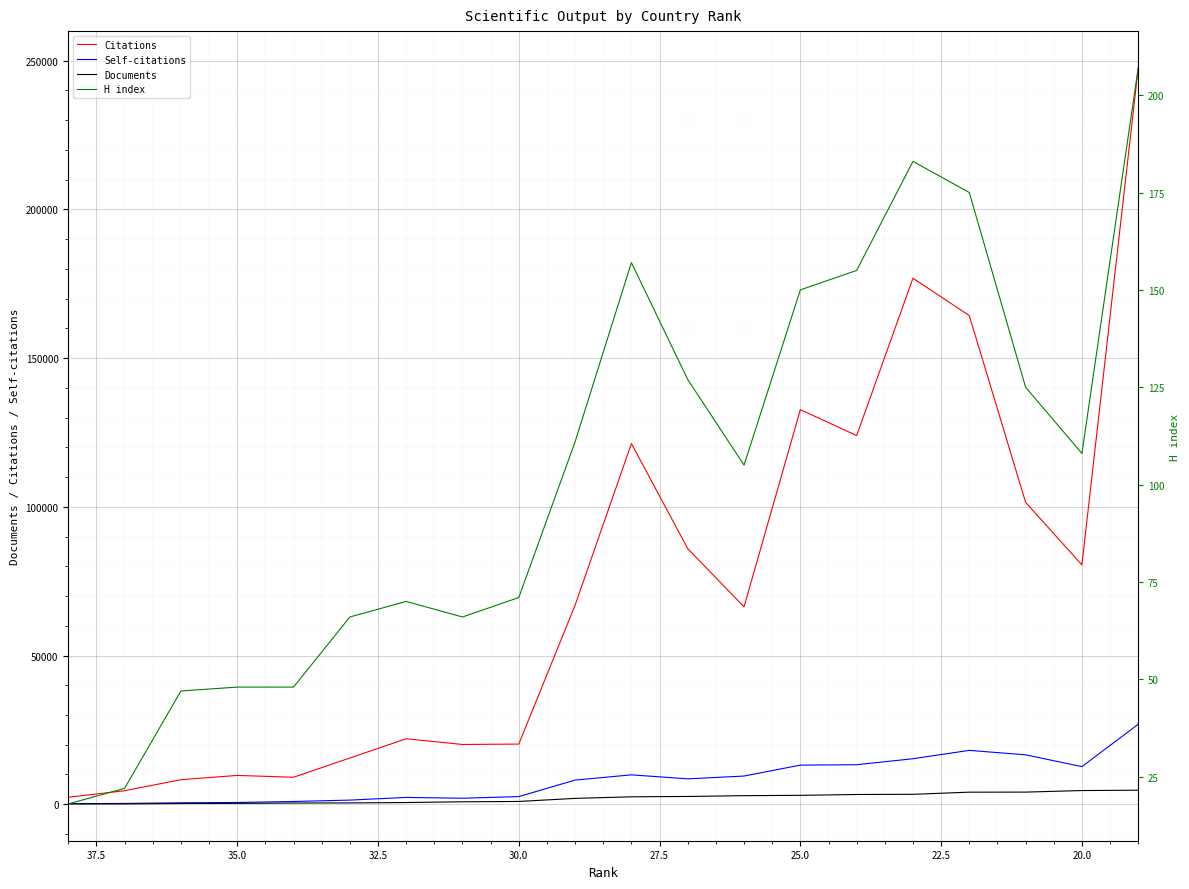

True or false: Self-citations has a value of 1040 at 35.0.

False